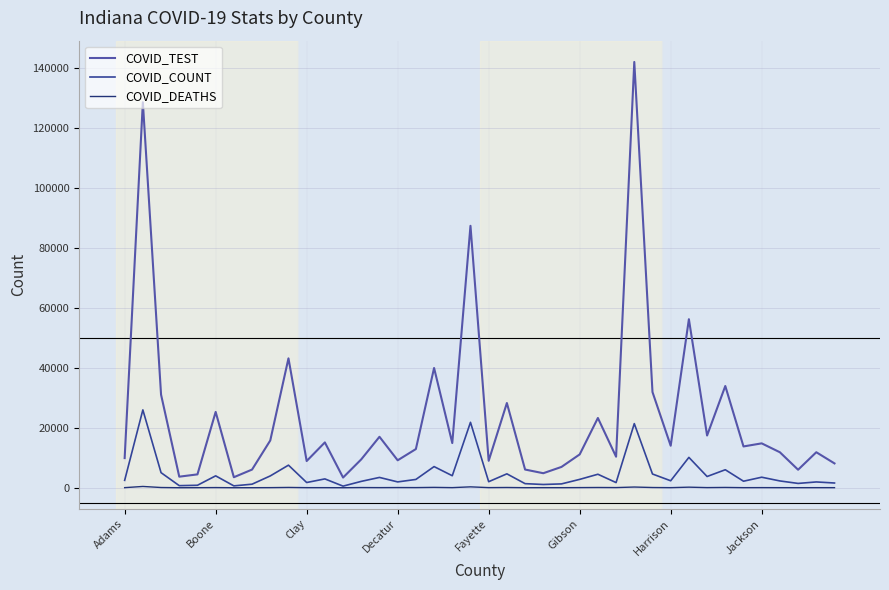

What is the lowest value of the COVID_TEST series?

3395